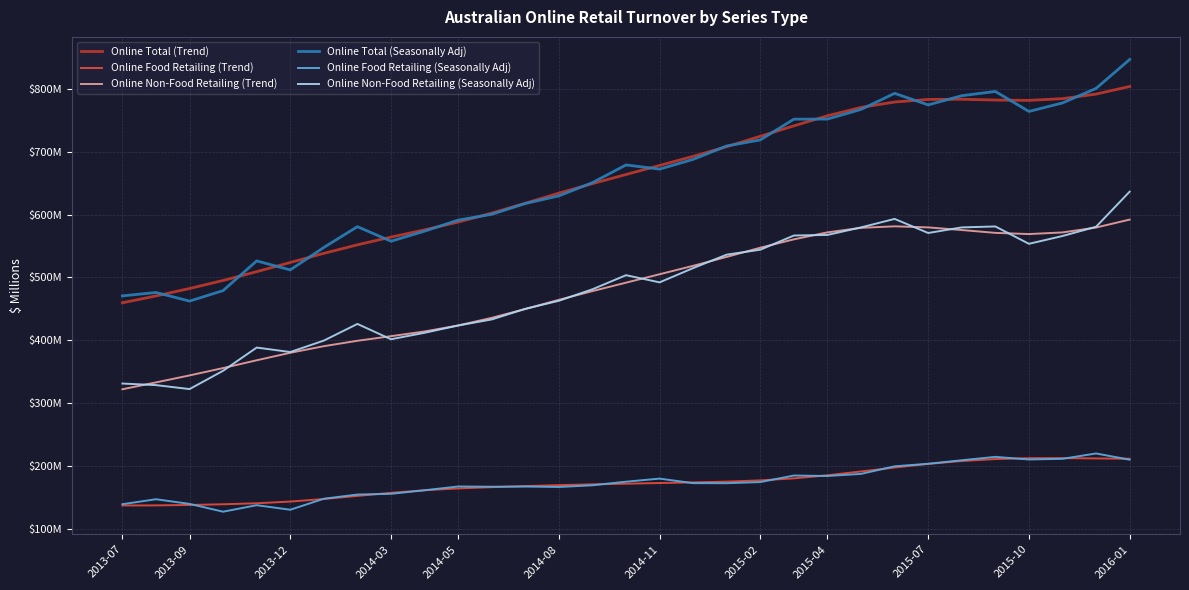

True or false: Online Total (Trend) and Online Total (Seasonally Adj) cross at least once.

True